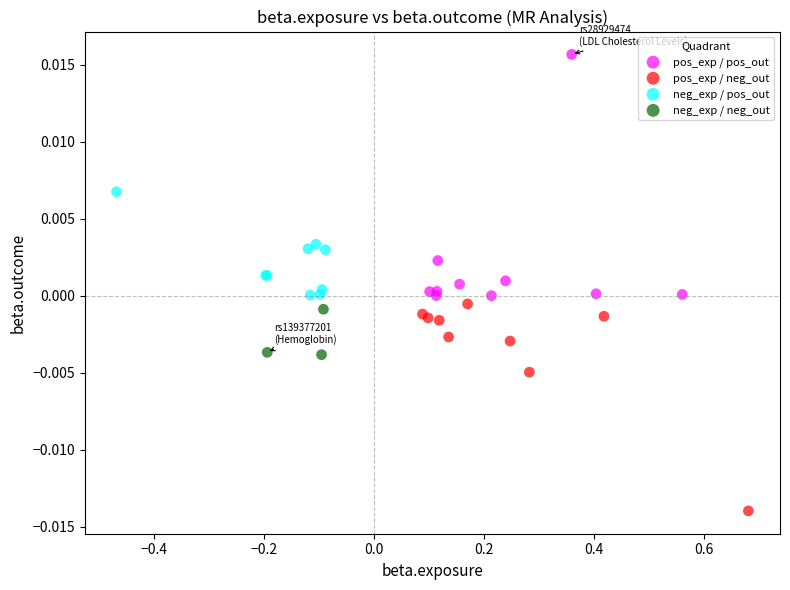

Which series reaches the minimum Y coordinate?

pos_exp / neg_out